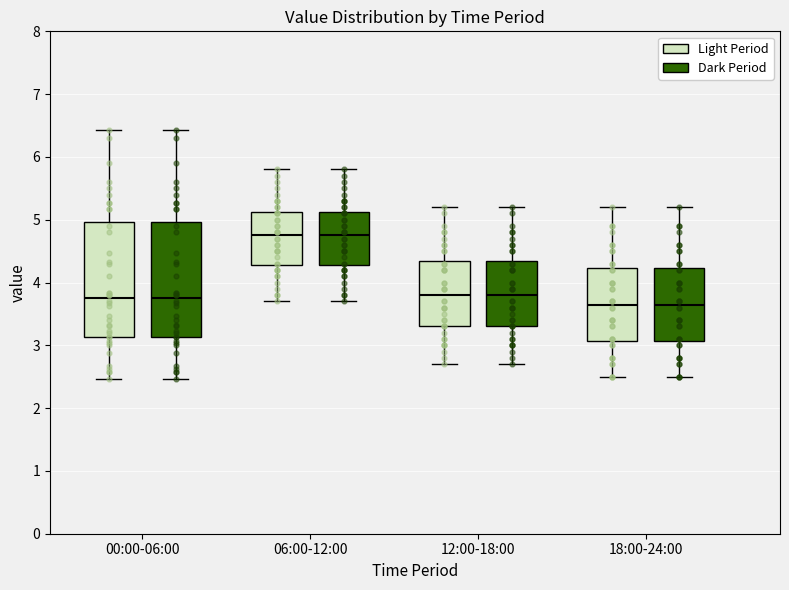

Reading left to right, read every box against the y-axis: the position of its median line, the range the box covers, and the ends of its whiskers. The values are not printed on the chart, so give them approximately, as read against the axis.

00:00-06:00 (Light Period): median 3.8, box 3.1 to 5.0, whiskers 2.5 to 6.4
00:00-06:00 (Dark Period): median 3.8, box 3.1 to 5.0, whiskers 2.5 to 6.4
06:00-12:00 (Light Period): median 4.8, box 4.3 to 5.1, whiskers 3.7 to 5.8
06:00-12:00 (Dark Period): median 4.8, box 4.3 to 5.1, whiskers 3.7 to 5.8
12:00-18:00 (Light Period): median 3.8, box 3.3 to 4.4, whiskers 2.7 to 5.2
12:00-18:00 (Dark Period): median 3.8, box 3.3 to 4.4, whiskers 2.7 to 5.2
18:00-24:00 (Light Period): median 3.7, box 3.1 to 4.2, whiskers 2.5 to 5.2
18:00-24:00 (Dark Period): median 3.7, box 3.1 to 4.2, whiskers 2.5 to 5.2